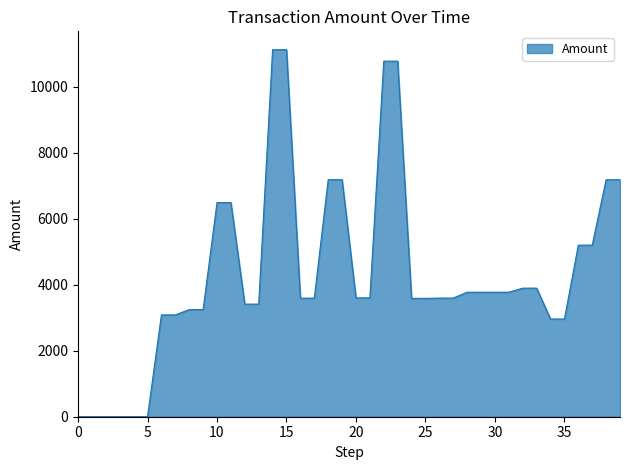

What is the difference between the maximum and minimum values?

11117.0